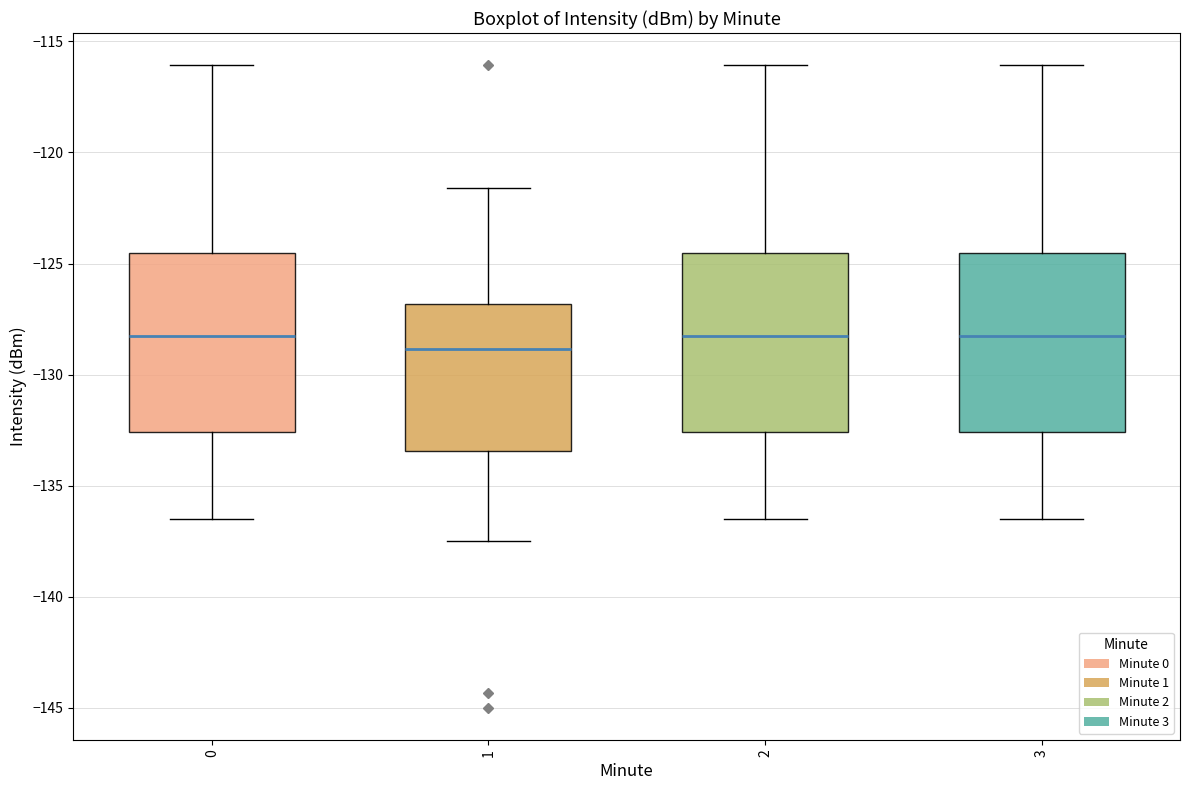

Reading left to right, transcribe this box plot: for each box, give where its median line is, the range the box spans, and where its two whiskers end, as read against the y-axis. The values are not printed on the chart, so give them approximately, as read against the axis.

0: median -128.5, box -132.5 to -124.5, whiskers -136.5 to -116.0
1: median -129.0, box -133.5 to -127.0, whiskers -137.5 to -121.5
2: median -128.5, box -132.5 to -124.5, whiskers -136.5 to -116.0
3: median -128.5, box -132.5 to -124.5, whiskers -136.5 to -116.0